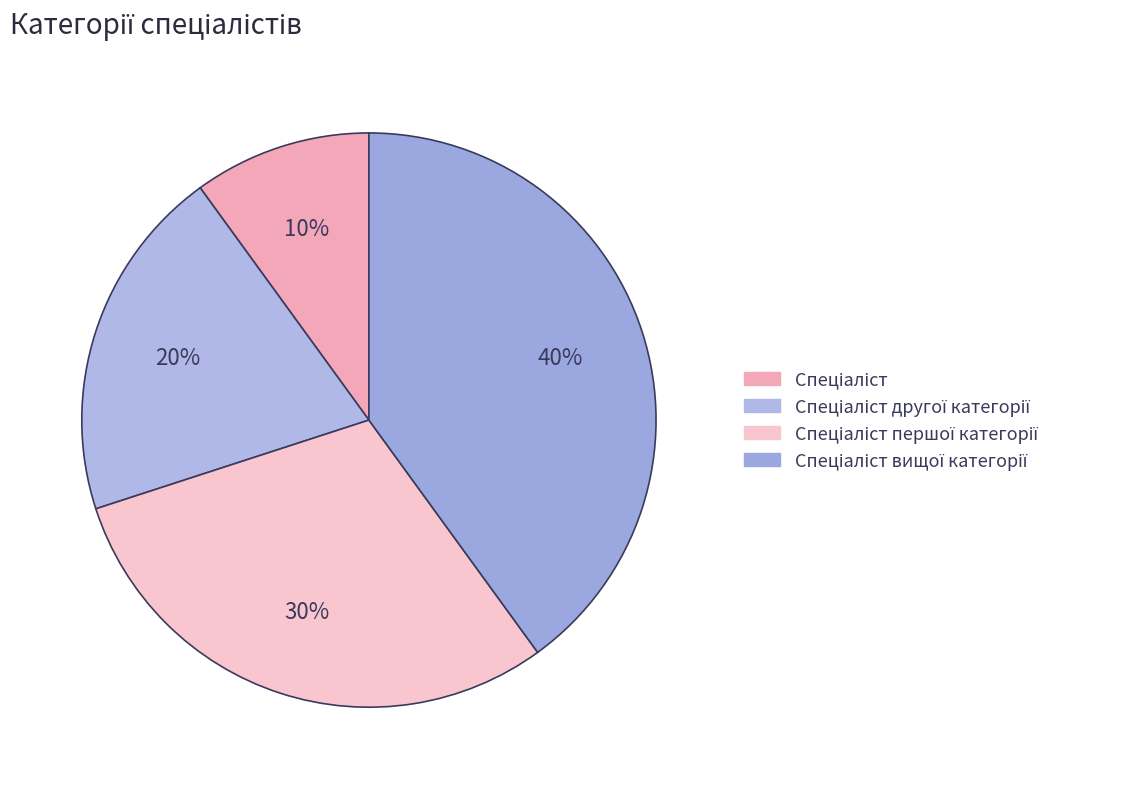

Rank the categories by value from lowest to highest.

Спеціаліст, Спеціаліст другої категорії, Спеціаліст першої категорії, Спеціаліст вищої категорії